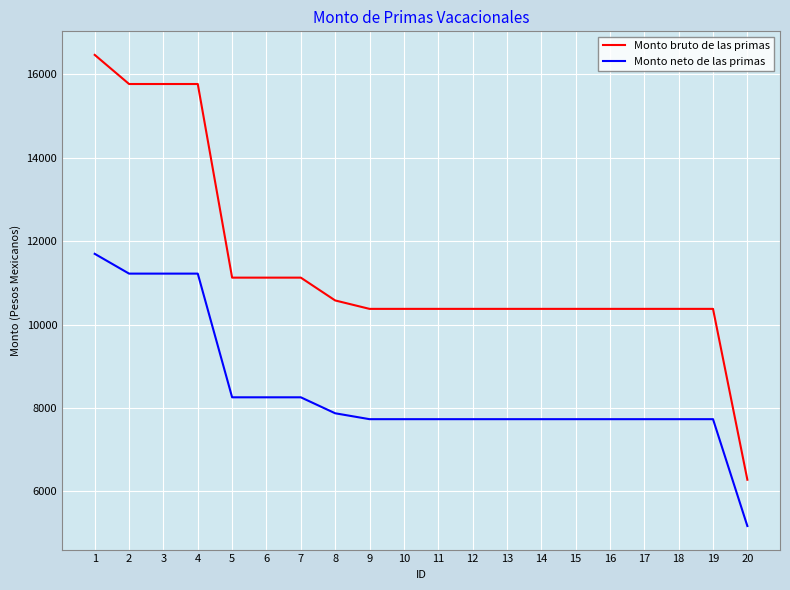

True or false: Monto bruto de las primas and Monto neto de las primas intersect in this chart.

False